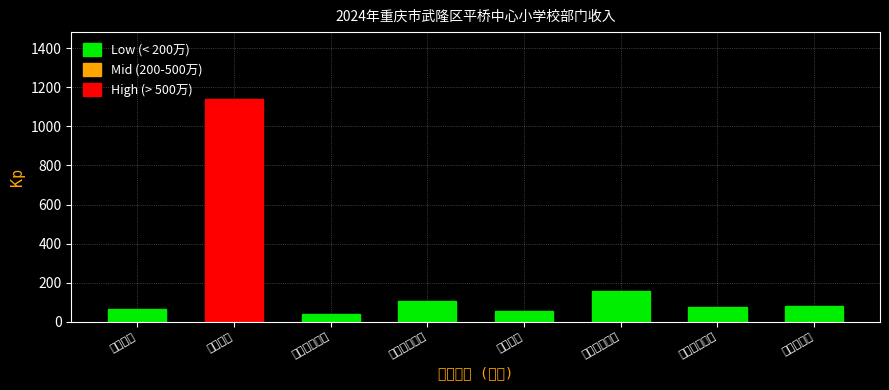

What is the label of the 5th bar from the right?

基本养老保险